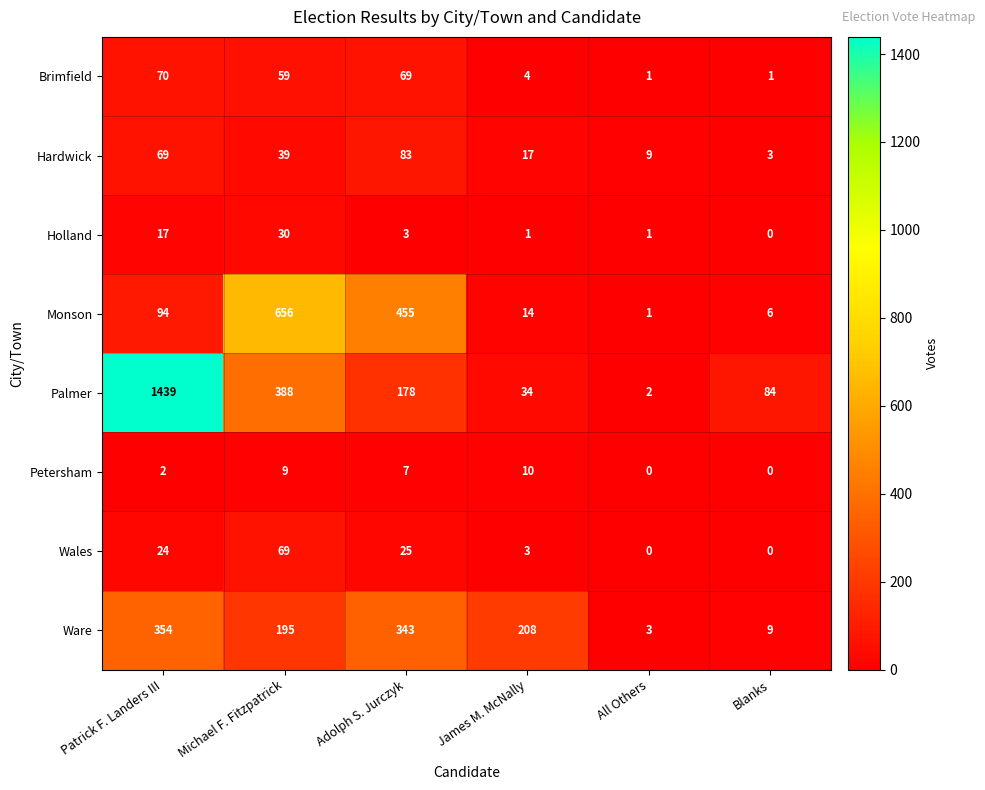

What is the difference between the maximum and minimum values in the Petersham series?

10